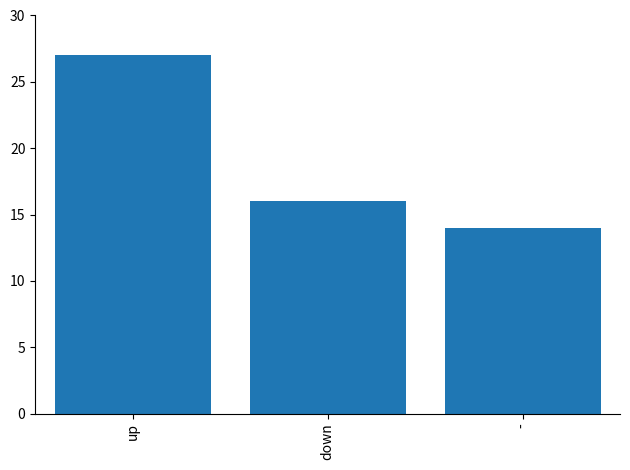

List the labels in order of value, largest first.

up, down, -